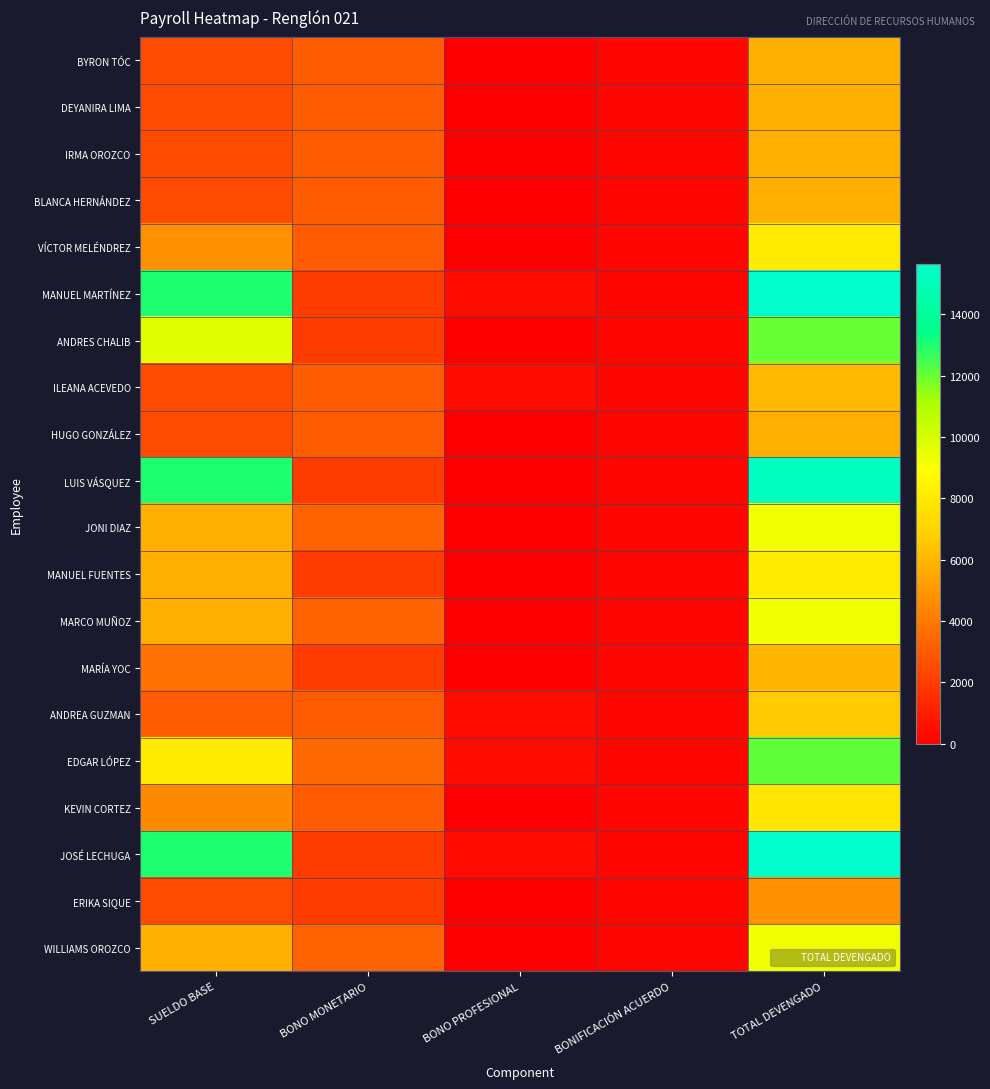

Which label corresponds to the smallest value in the chart?

BONO PROFESIONAL